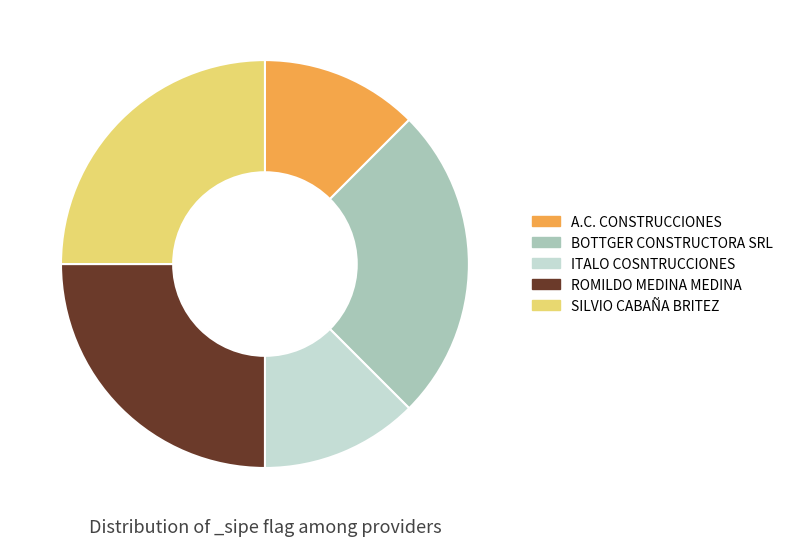

Does ITALO COSNTRUCCIONES account for over 50% of the chart?

No